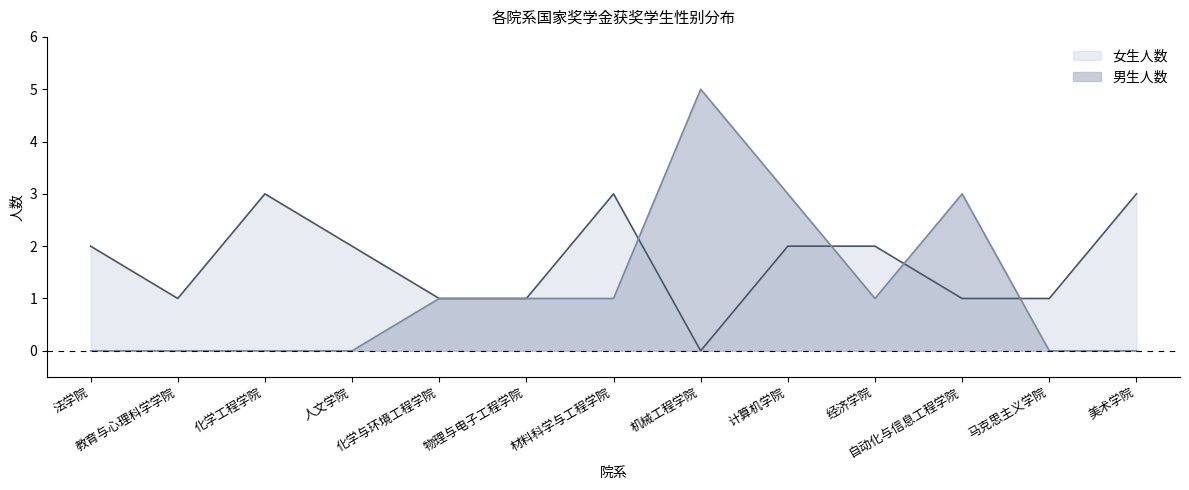

List the series in order of their peak value, lowest first.

女生人数, 男生人数